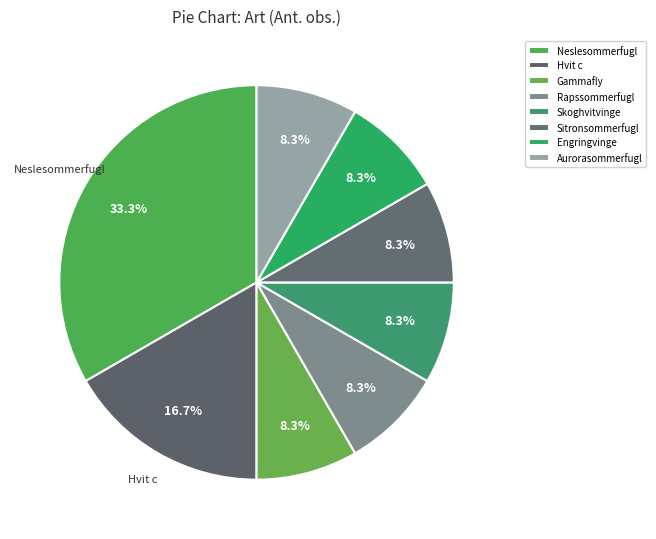

To the nearest percent, what portion does Neslesommerfugl represent?

33%